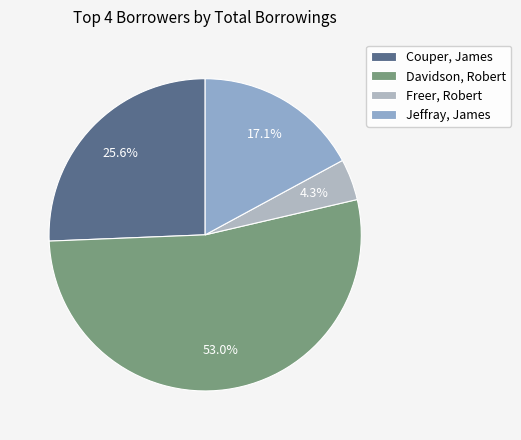

To the nearest percent, what is the combined percentage of Davidson, Robert and Couper, James?

79%